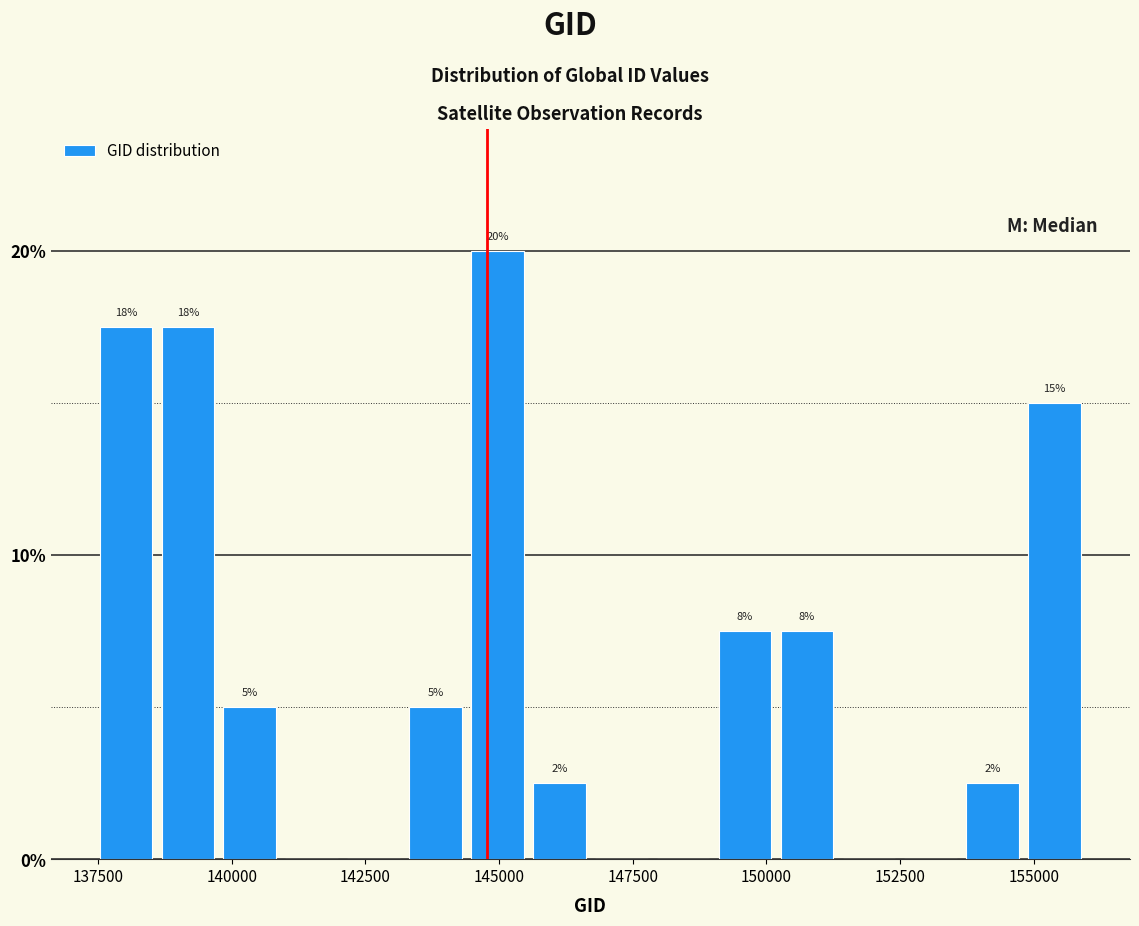

Read against the x-axis, roughly where is the centre of the tallest bar?

145000